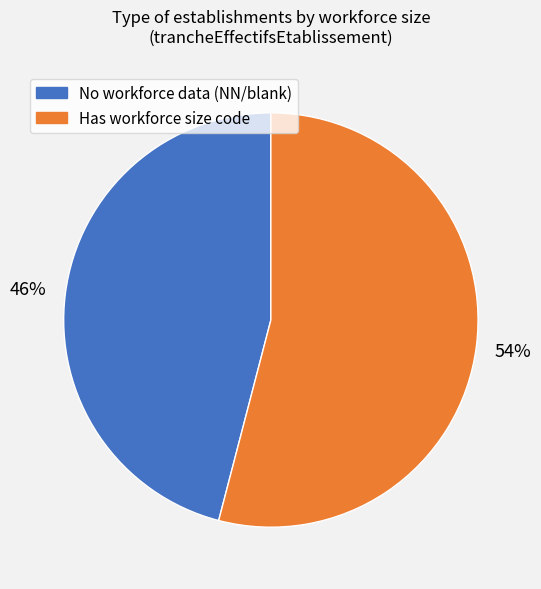

Is there a majority slice in this chart?

Yes